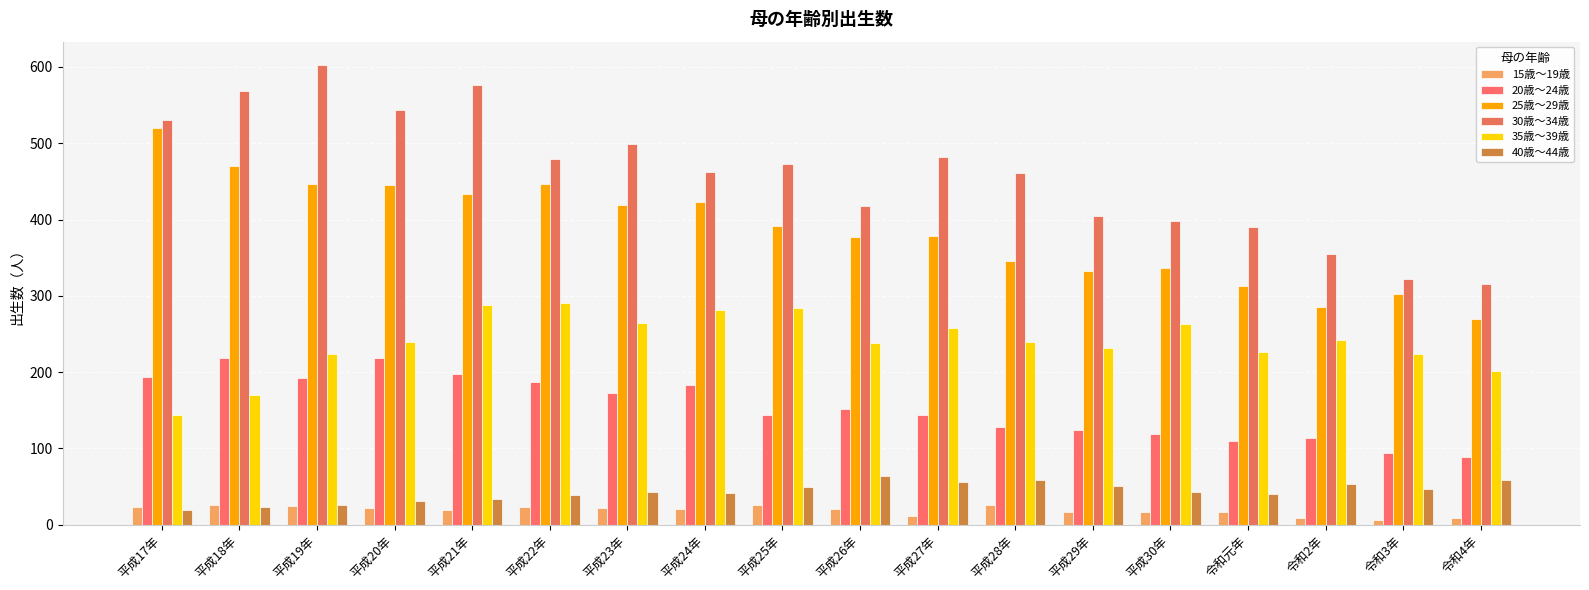

What position from the left is 平成24年?

8